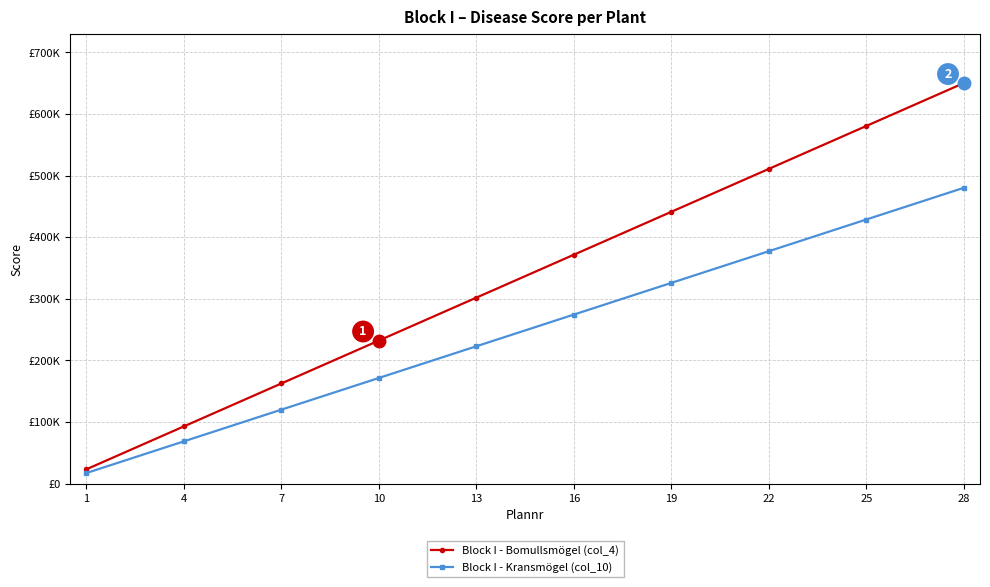

Is this an area chart (filled region under the line)?

No